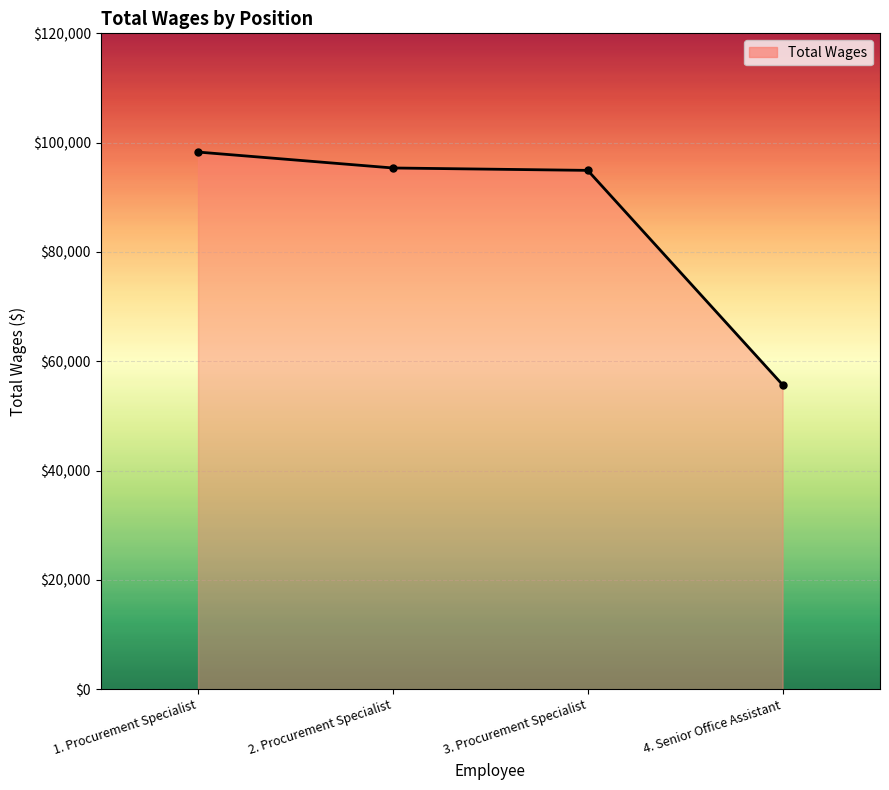

Is it true that the value at 3. Procurement Specialist is 94930?

True